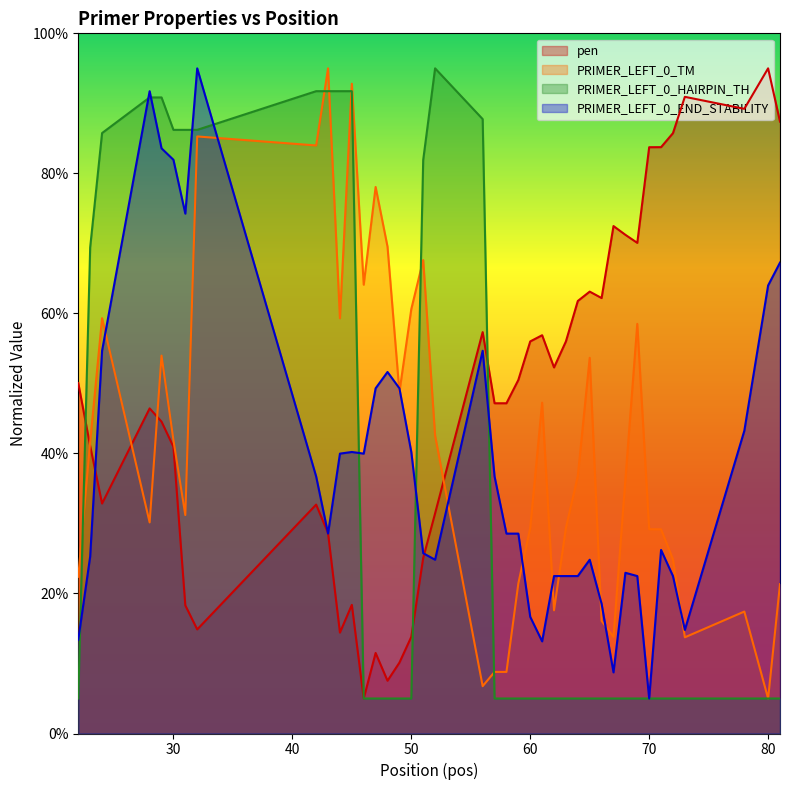

After their last crossing, which series has the higher values: PRIMER_LEFT_0_TM or pen?

pen